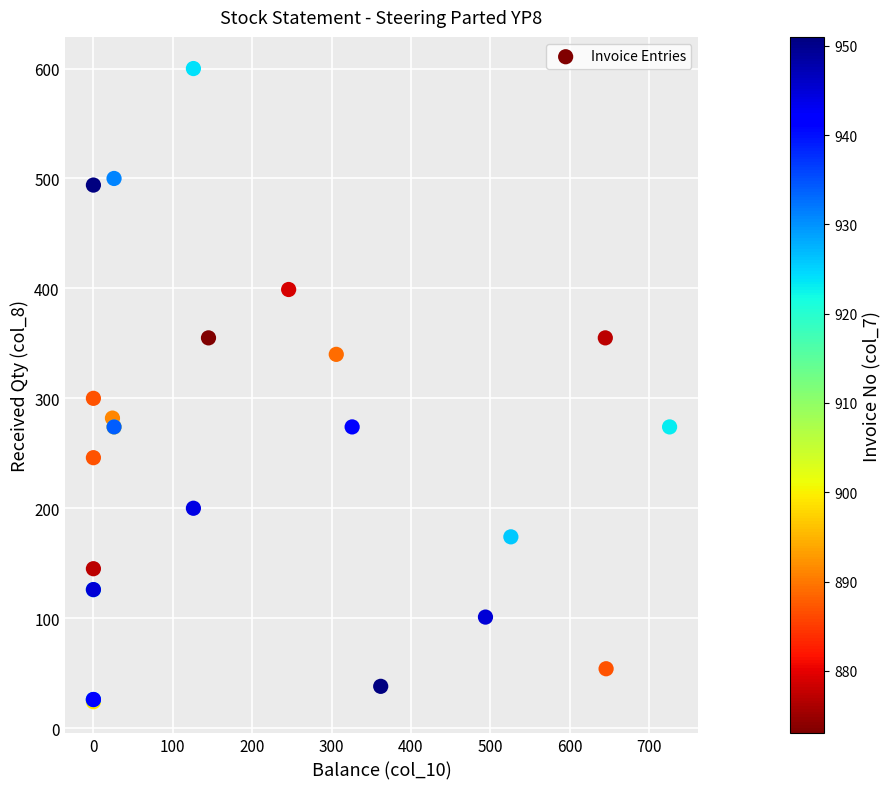

What Y value in the scatter plot is closest to 312?

300